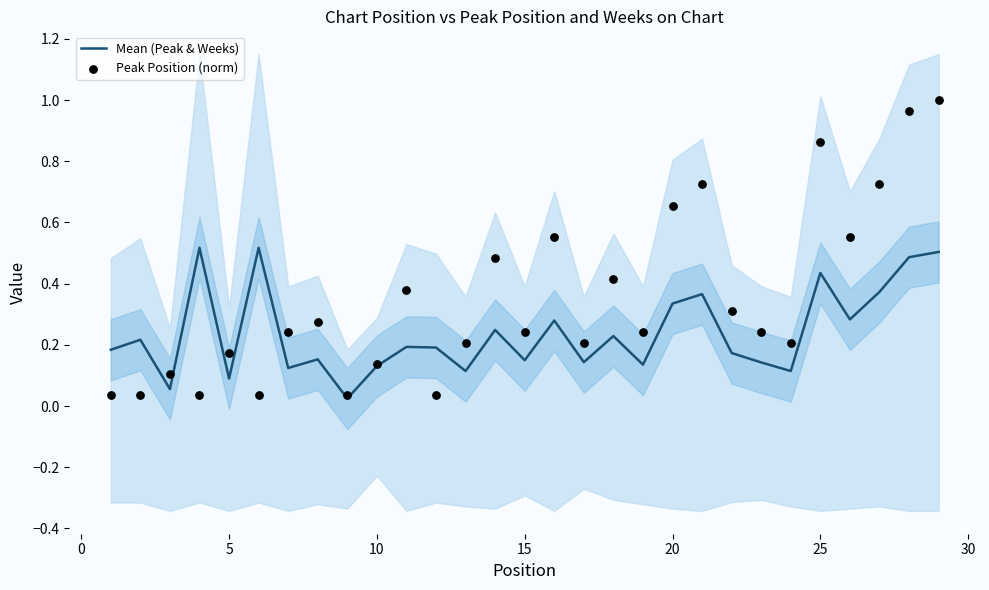

Which series has the largest total across all categories?

Peak Position (norm)